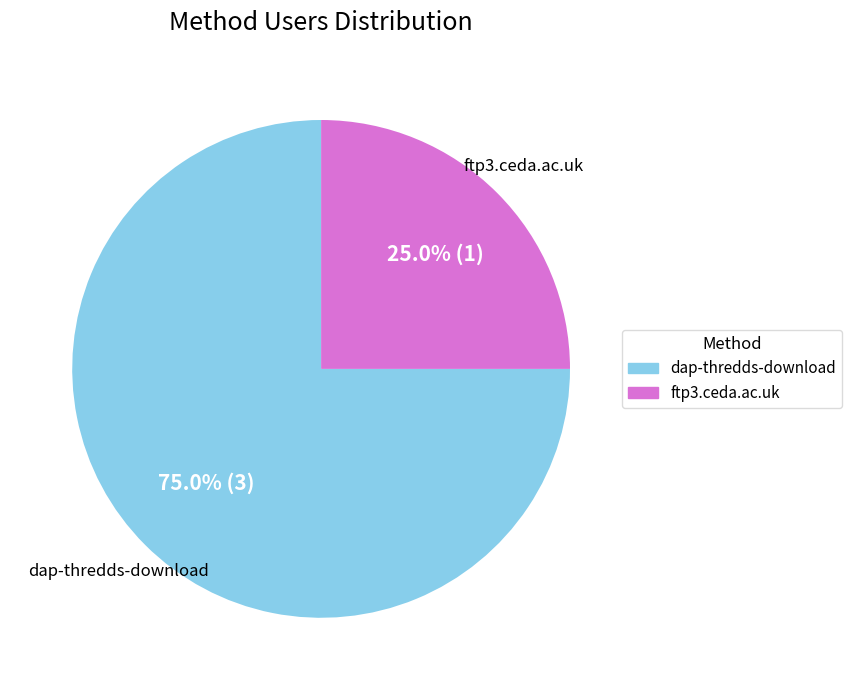

To the nearest percent, what is the combined percentage of ftp3.ceda.ac.uk and dap-thredds-download?

100%